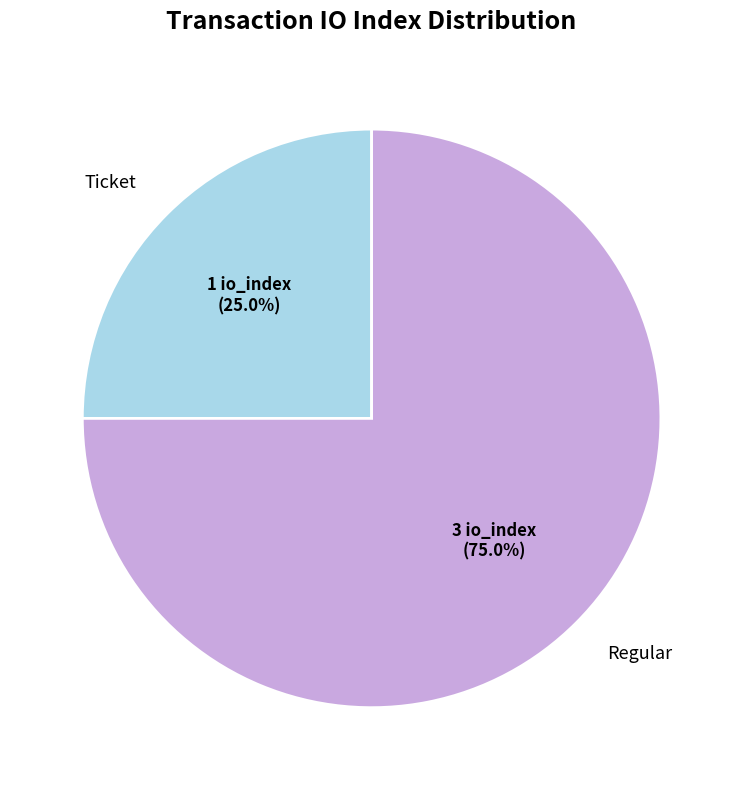

How much of the chart is everything except Regular?

25.0%